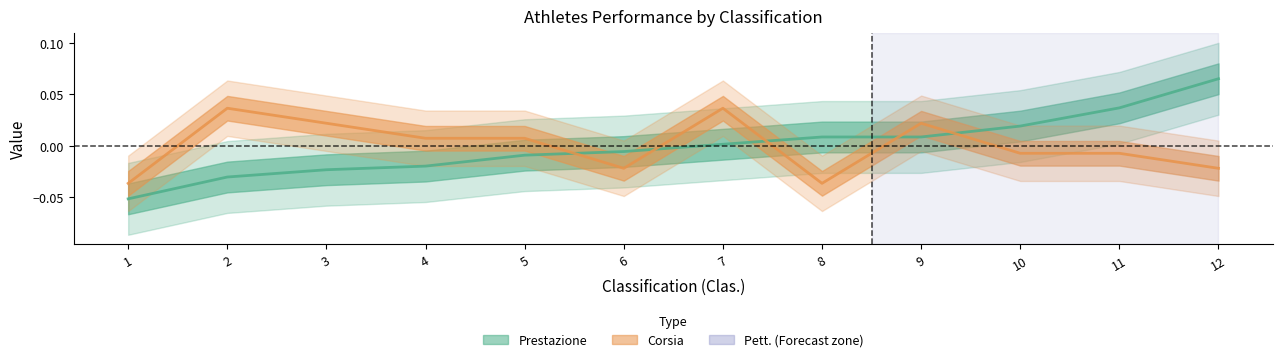

What is the difference between the second highest and second lowest values in the Corsia series?

0.1